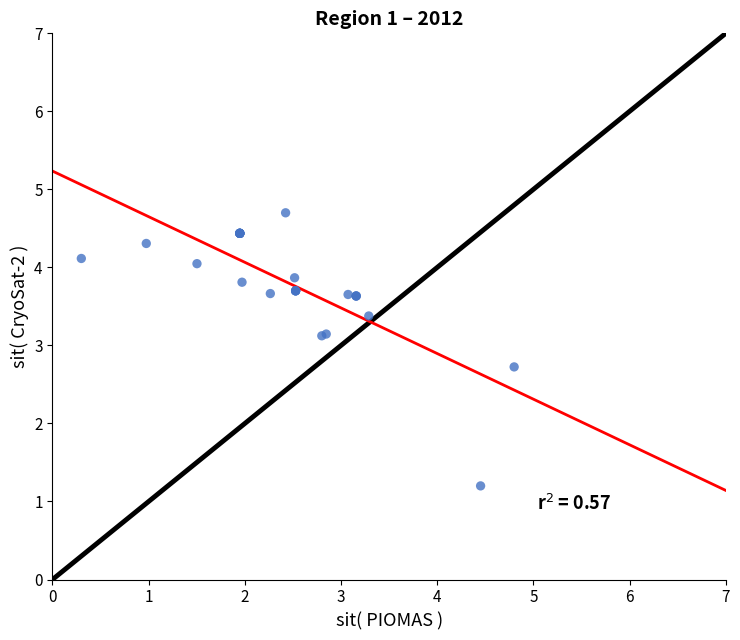

What Y value in the scatter plot is closest to 2?

2.7